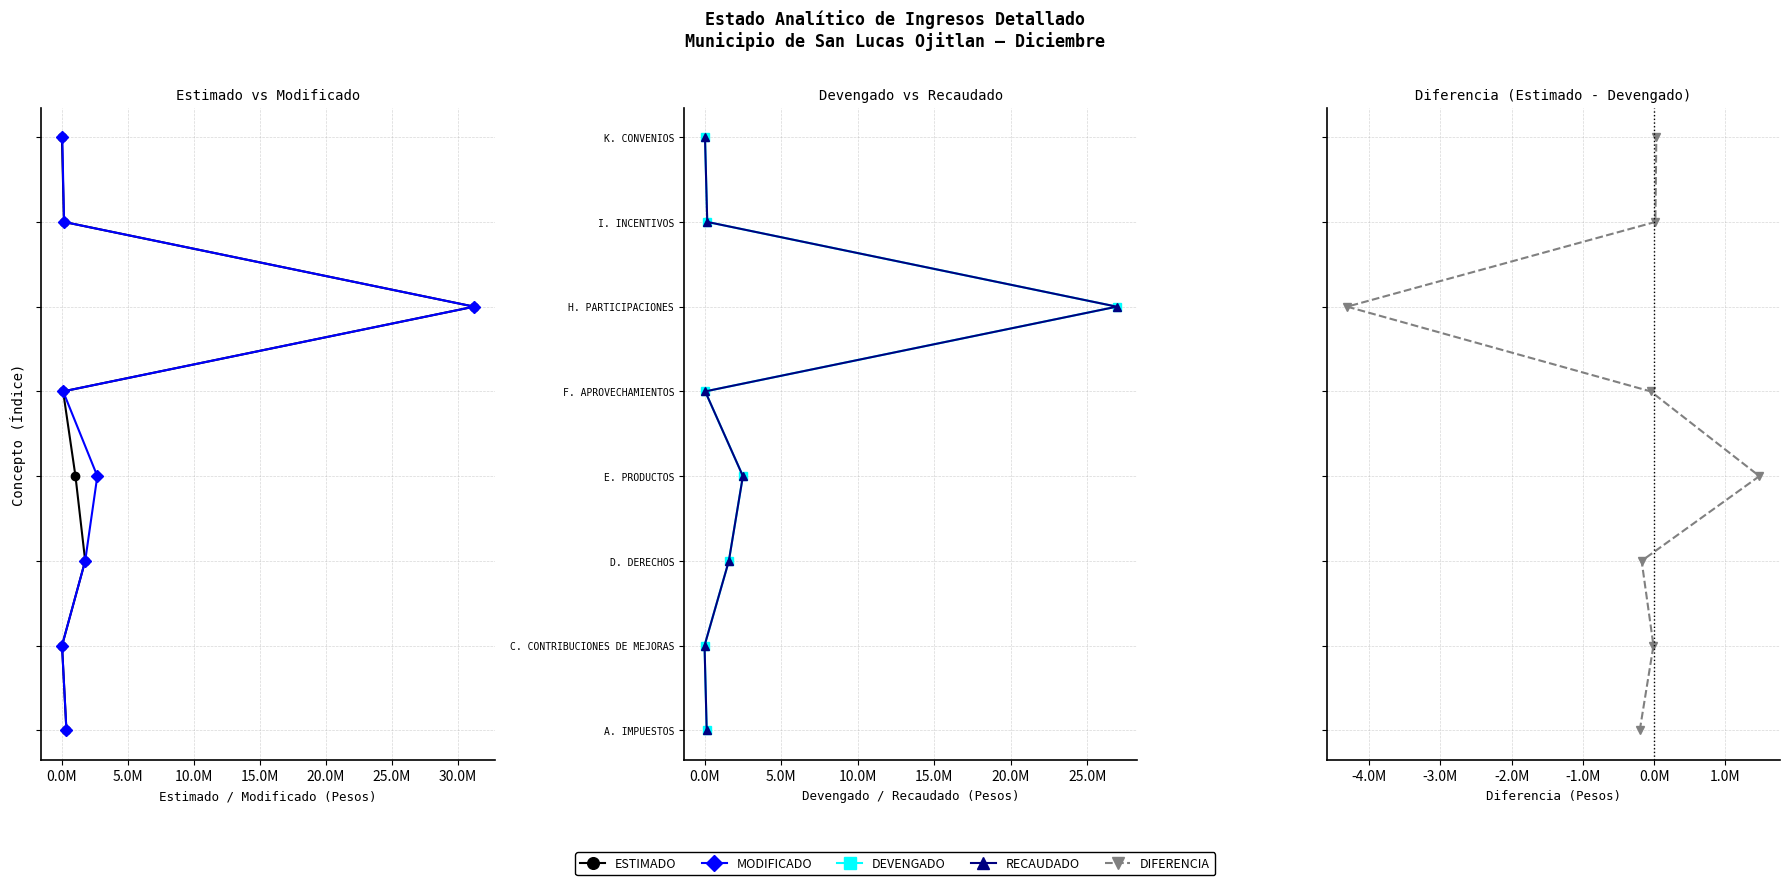

Is this an area chart (filled region under the line)?

No